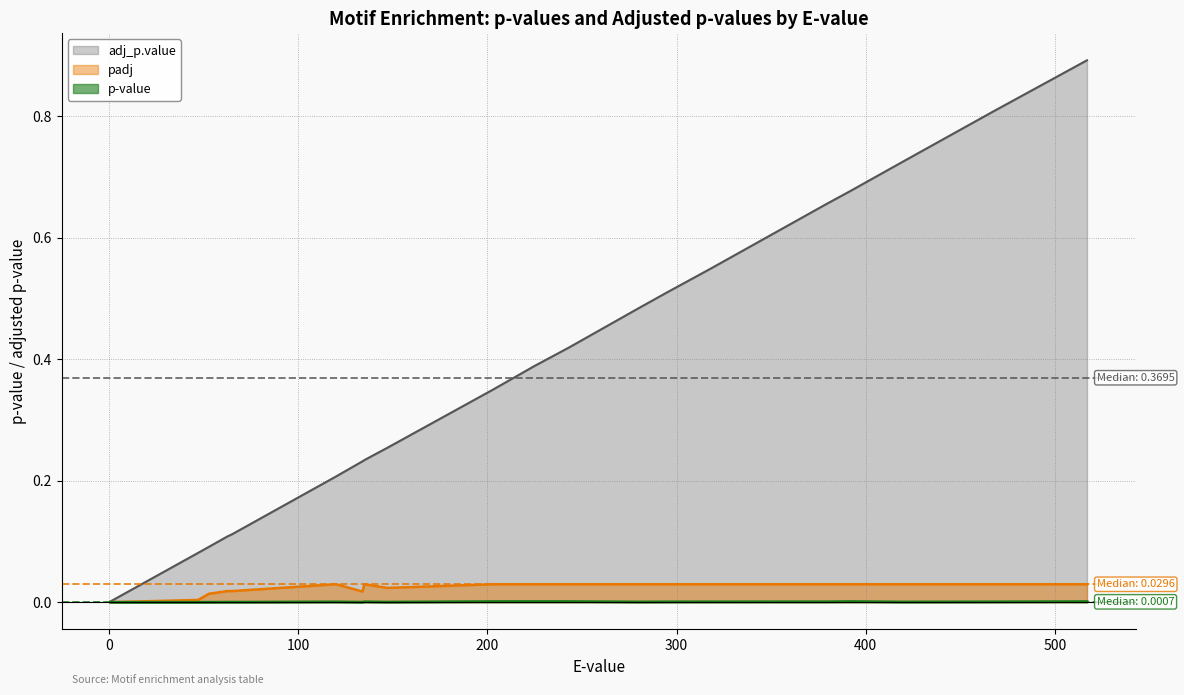

Which series has the largest range (max minus min)?

adj_p.value